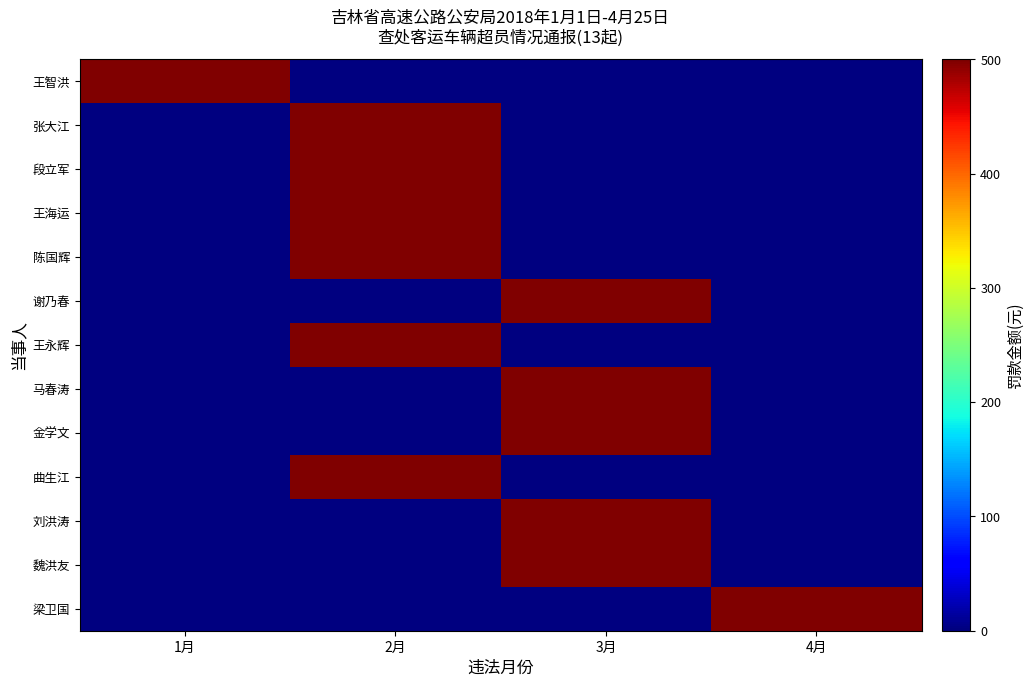

The value of 王永辉 at 3月 is 0. True or false?

True